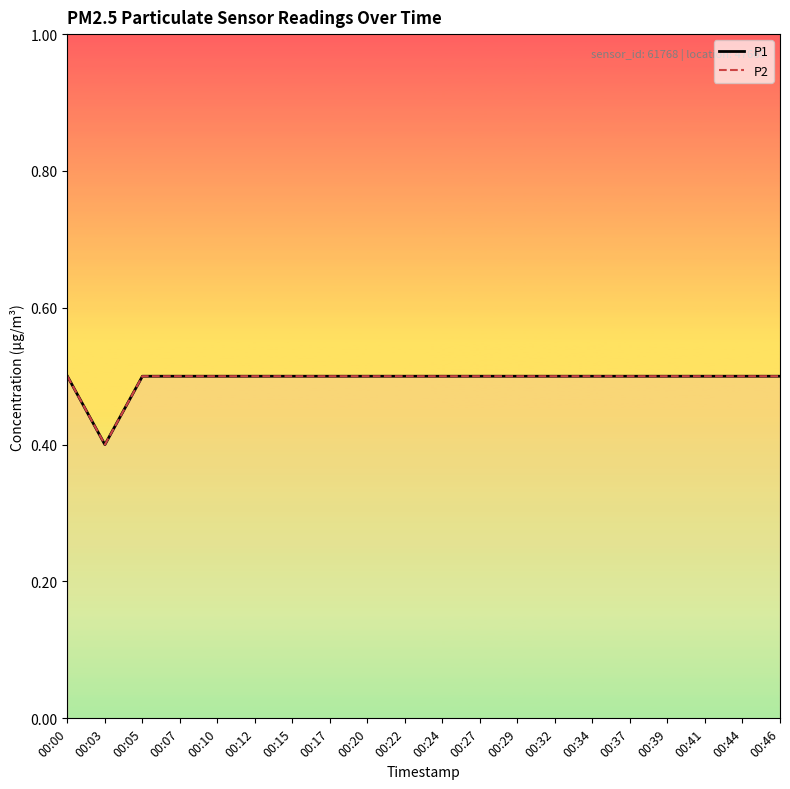

Which series has the largest total across all categories?

P1